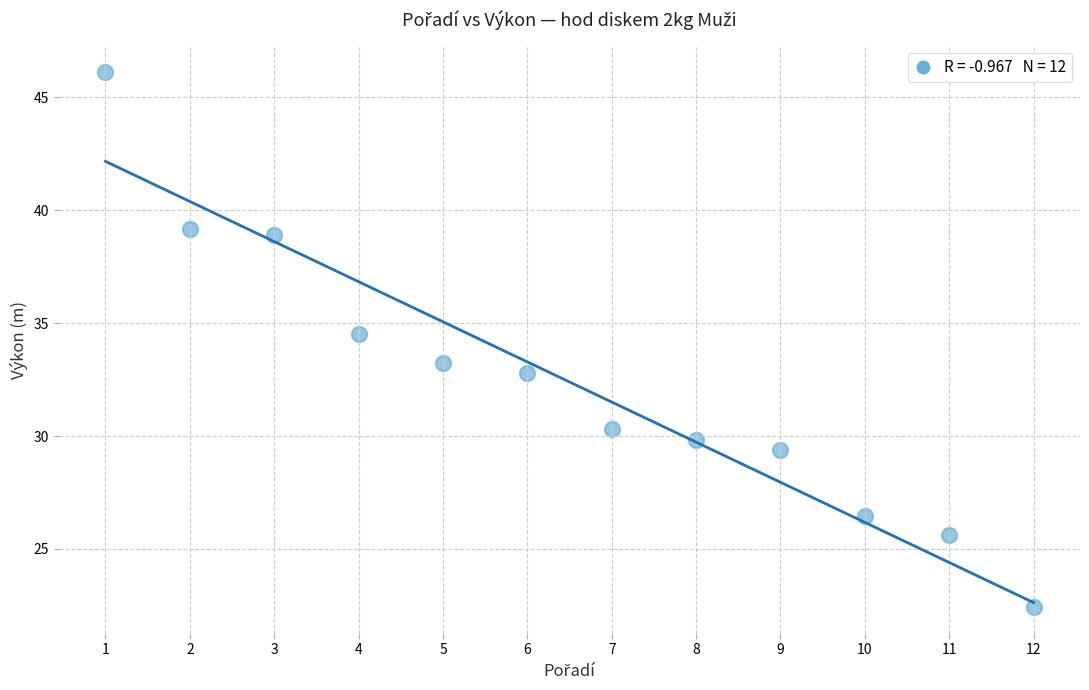

What is the range of X values (max minus min)?

11.0